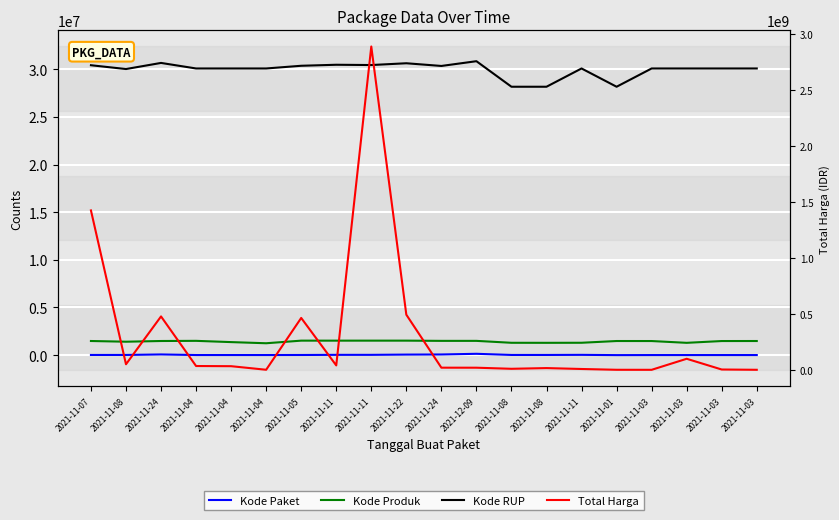

Is this an area chart (filled region under the line)?

No